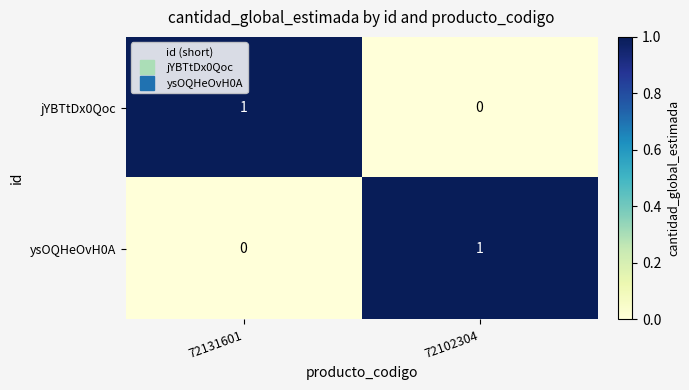

How many data points in ysOQHeOvH0A are less than 1?

1